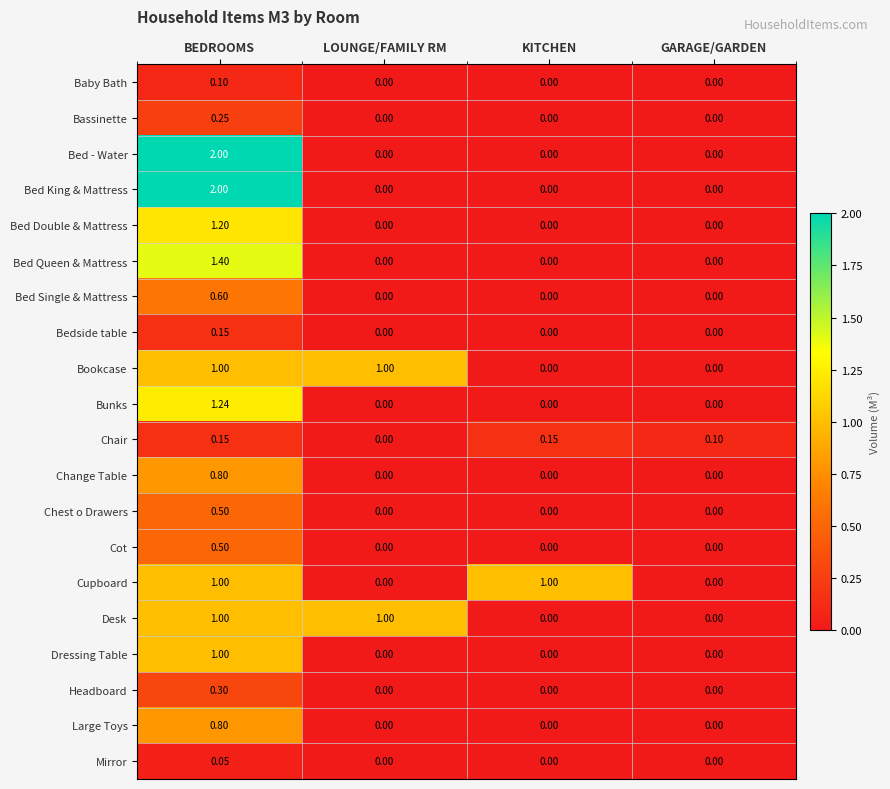

At which category is the sum across all series the highest?

BEDROOMS